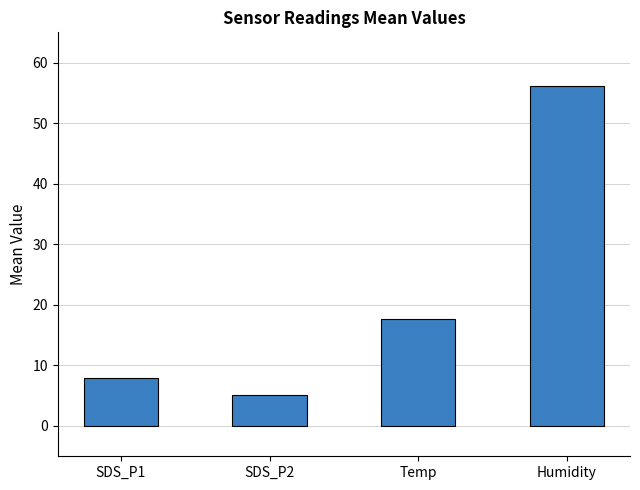

List the labels in order of value, largest first.

Humidity, Temp, SDS_P1, SDS_P2